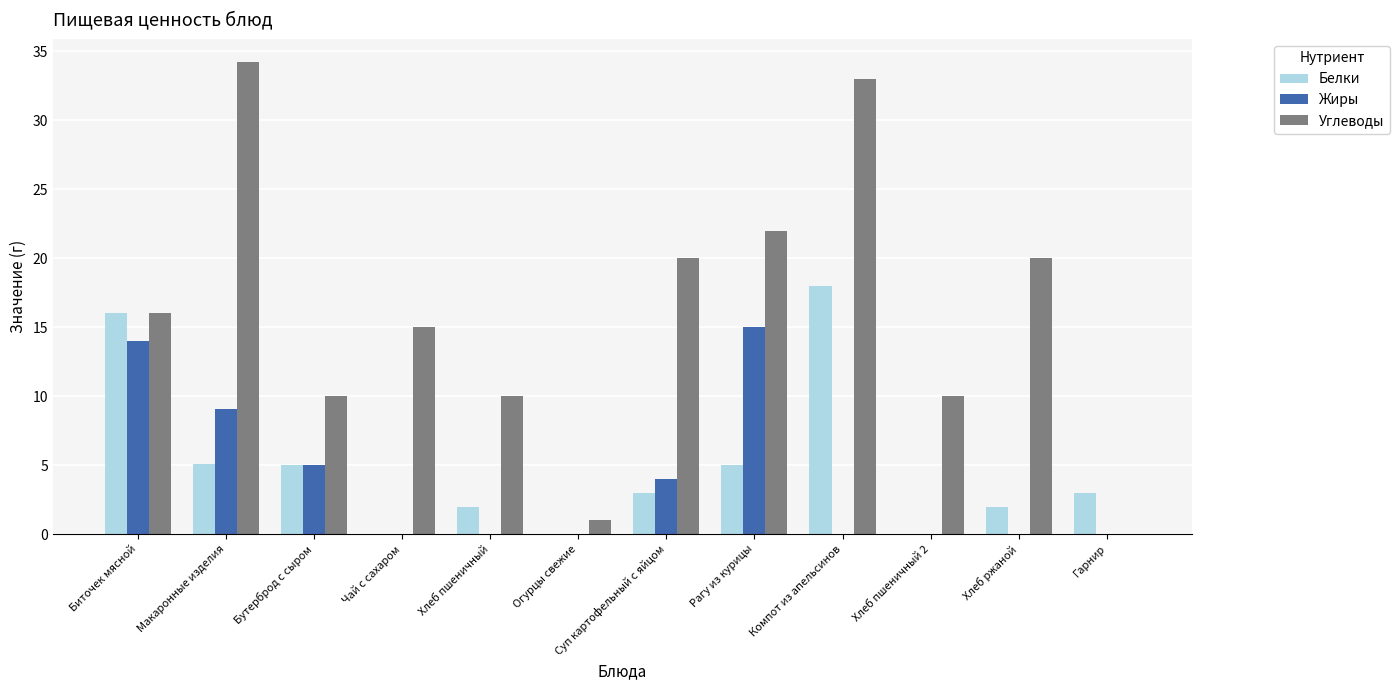

How many series are shown in this chart?

3